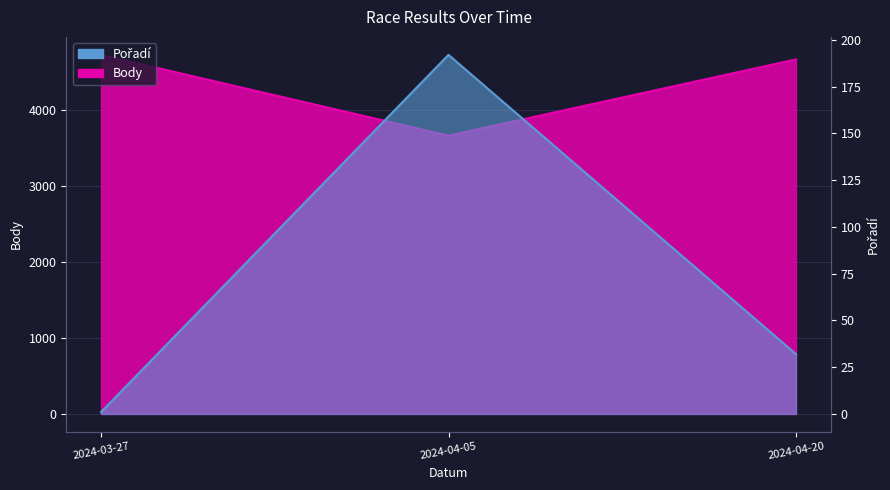

Where is Body nearest to the value 4190?

2024-04-20